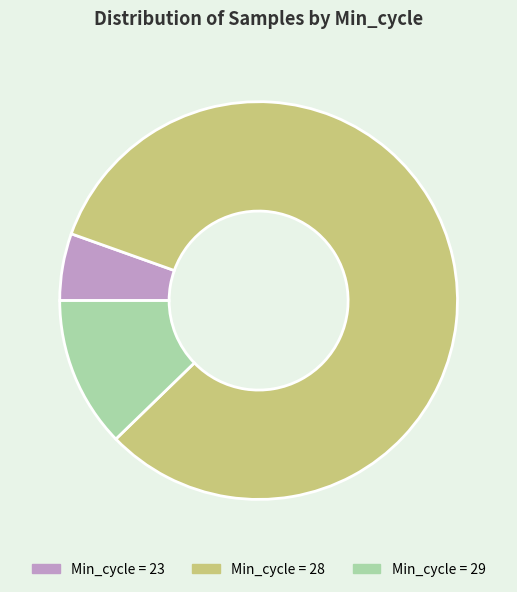

Rank the categories by value from lowest to highest.

Min_cycle = 23, Min_cycle = 29, Min_cycle = 28